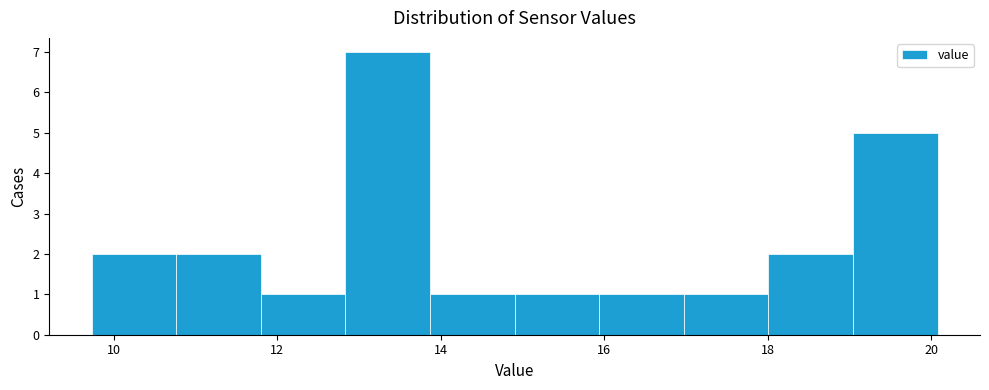

Reading left to right, list every bar in this chart as the range it spans on the x-axis followed by its height. Neither the bar edges nor the heights are printed on the chart, so give them approximately, as read against the axes.

9.8 to 10.8: 2
10.8 to 11.8: 2
11.8 to 12.8: 1
12.8 to 13.8: 7
13.8 to 15.0: 1
15.0 to 16.0: 1
16.0 to 17.0: 1
17.0 to 18.0: 1
18.0 to 19.0: 2
19.0 to 20.0: 5